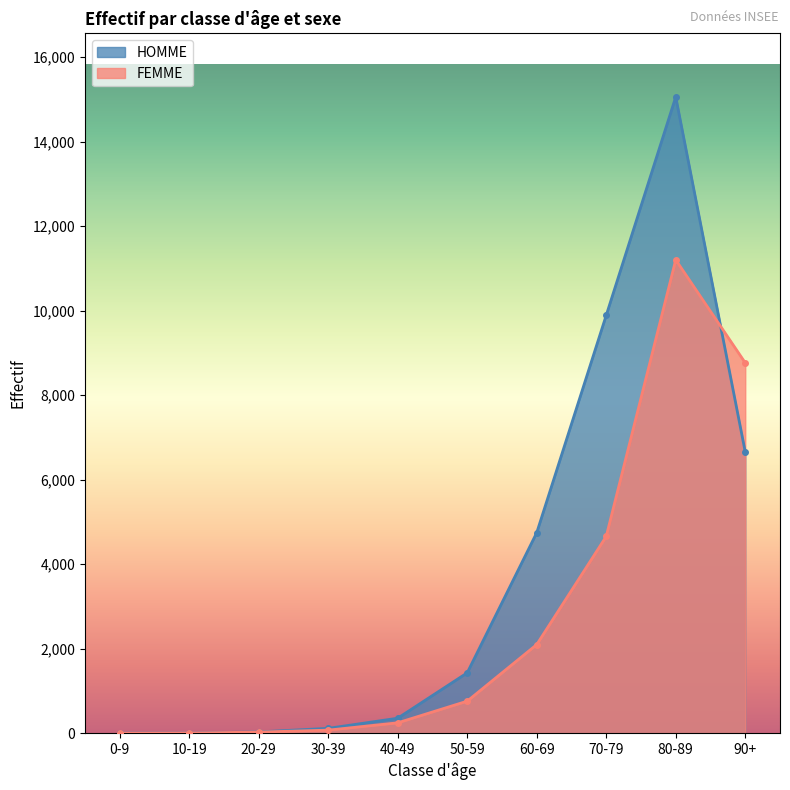

Is it true that HOMME equals 1 at 0-9?

False